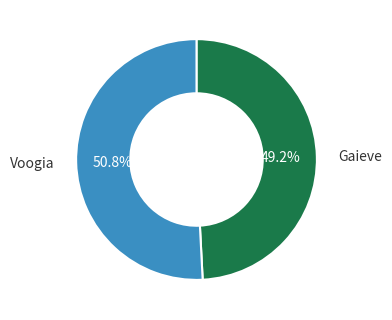

Is there any slice that represents more than half of the pie?

Yes